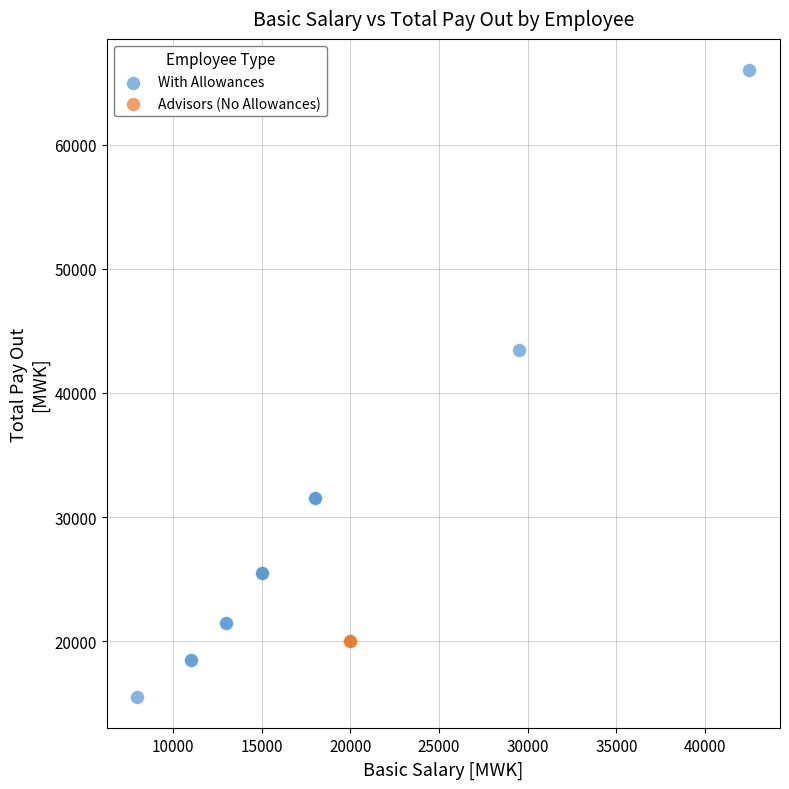

Which series reaches the minimum Y coordinate?

With Allowances